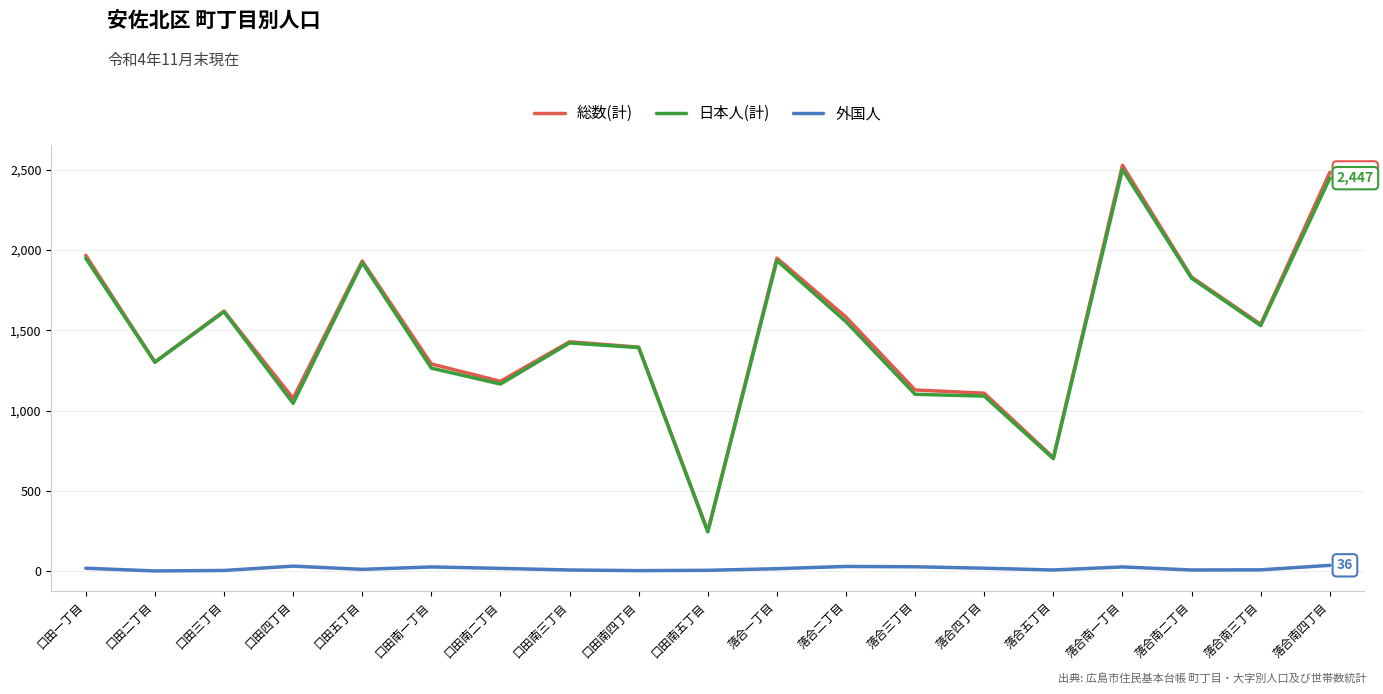

What is the maximum value for 外国人?

36